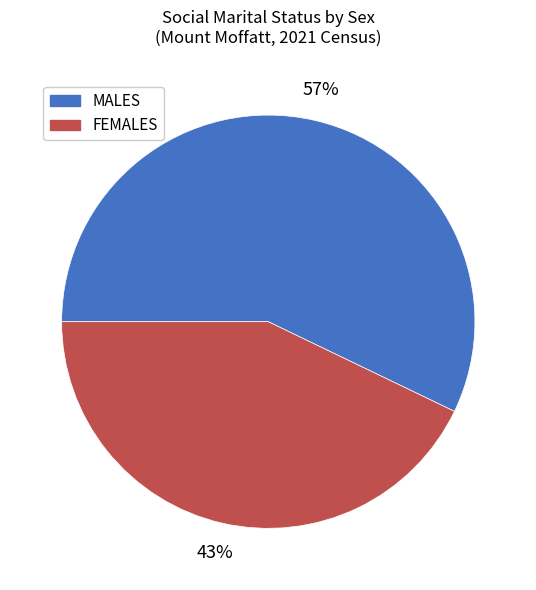

Which has a higher value, FEMALES or MALES?

MALES